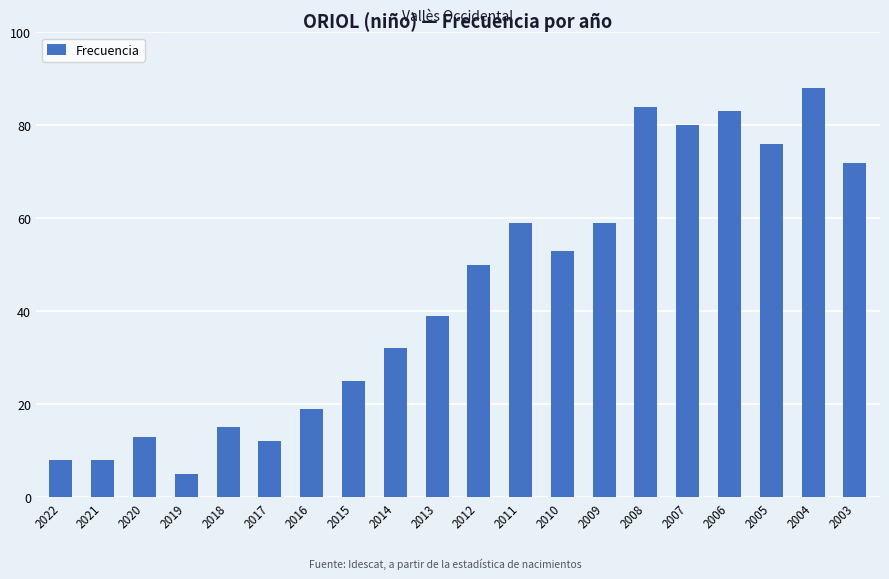

What is the value of the 7th bar from the left?

19